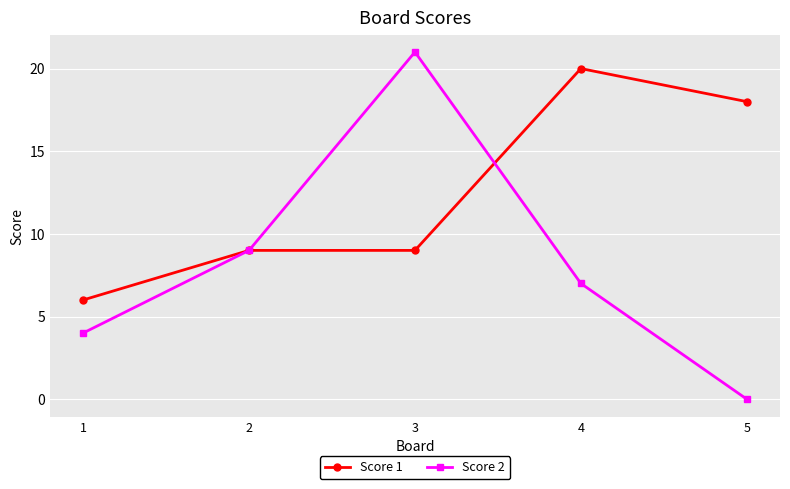

True or false: Score 2 and Score 1 cross at least once.

True